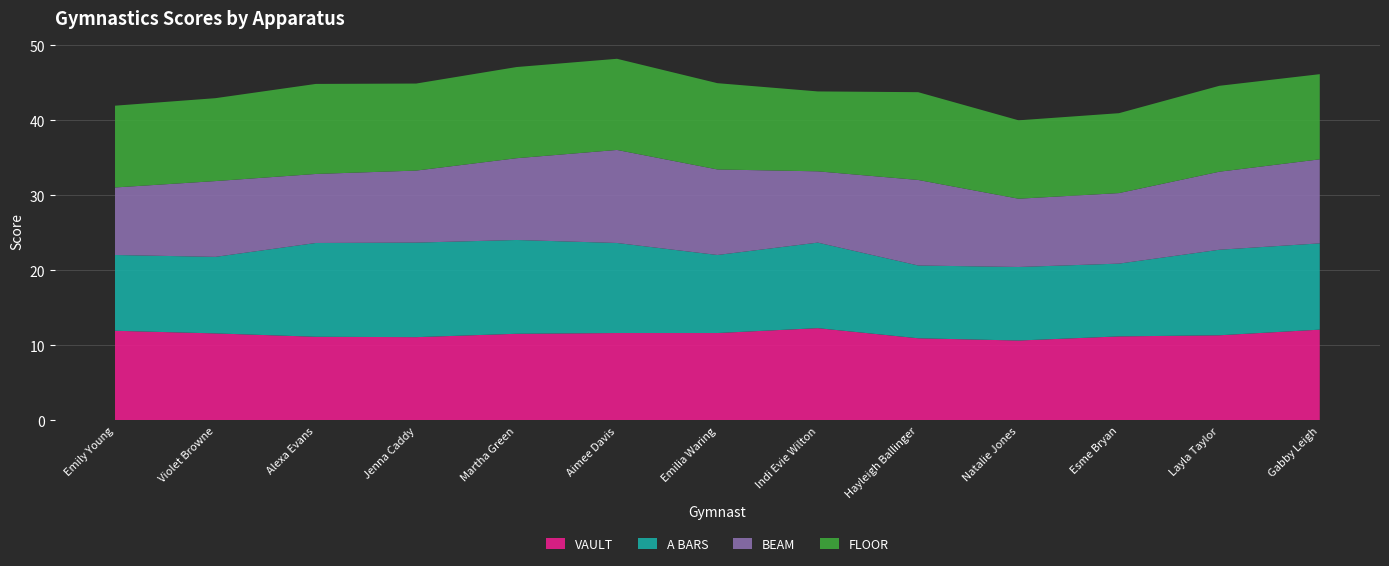

Reading left to right, list all the values displayed in this chart.

VAULT: 11.9	11.6	11.2	11.1	11.6	11.7	11.7	12.3	10.9	10.7	11.2	11.3	12.1
A BARS: 10.1	10.2	12.5	12.6	12.5	12.0	10.4	11.4	9.7	9.8	9.7	11.4	11.5
BEAM: 9.0	10.1	9.2	9.6	10.9	12.4	11.4	9.5	11.4	9.1	9.4	10.4	11.2
FLOOR: 10.9	11.1	12.0	11.6	12.2	12.2	11.5	10.7	11.7	10.4	10.7	11.4	11.3